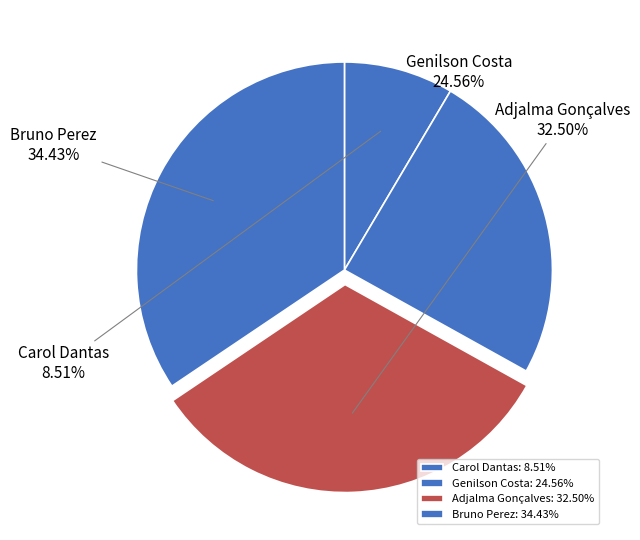

How many segments does this pie chart have?

4